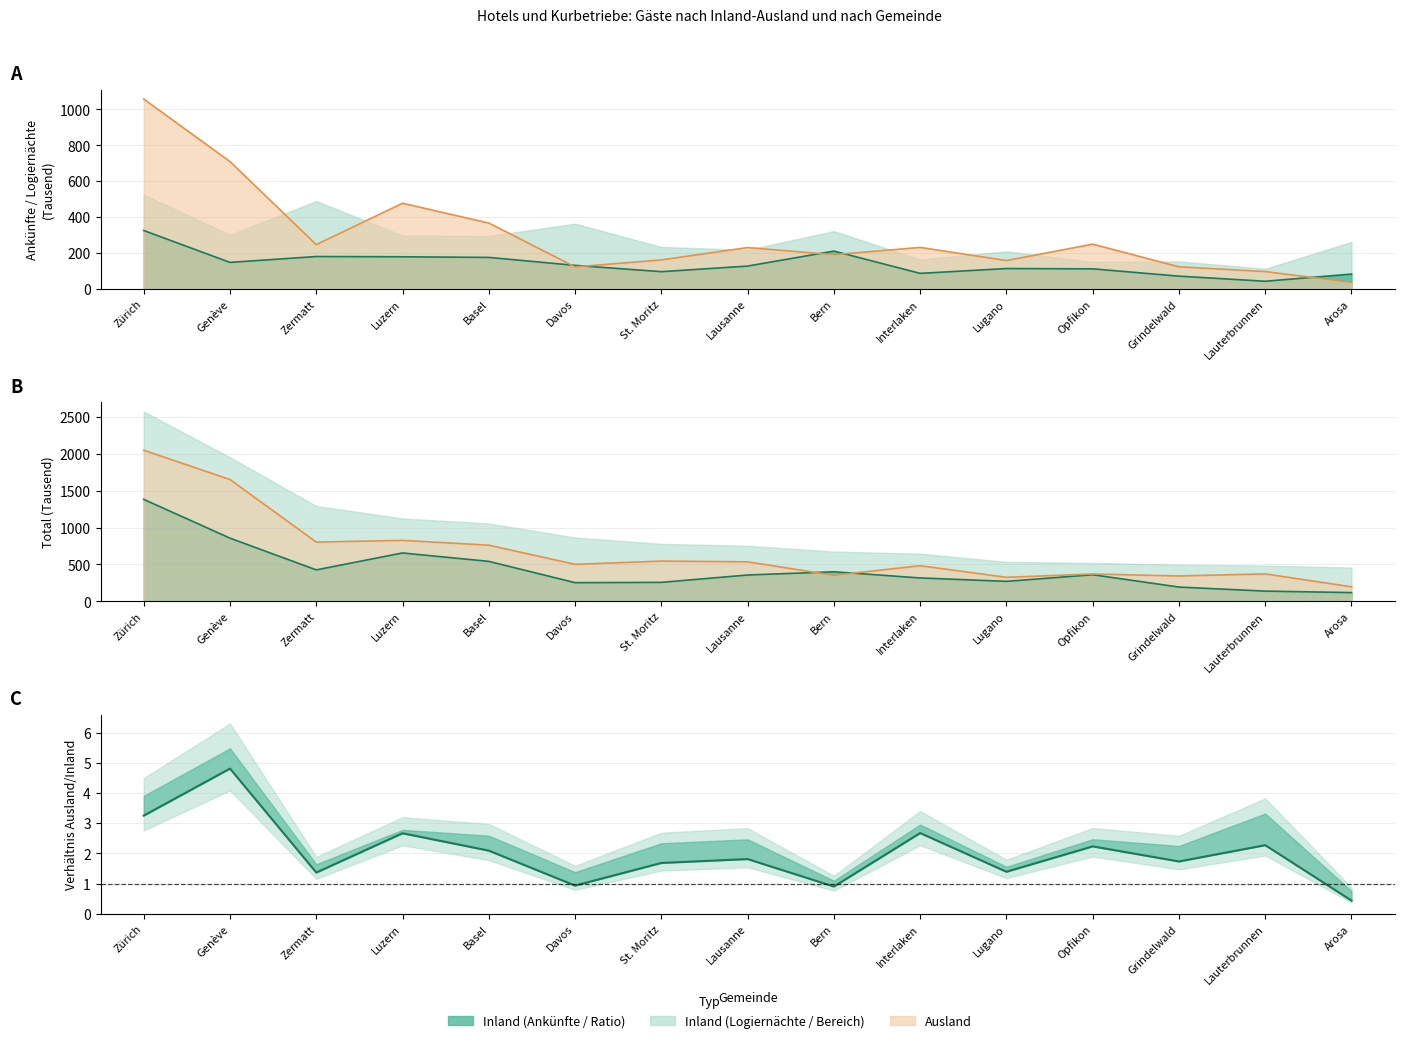

What value does the Total Ankünfte series have at Basel?

542.4